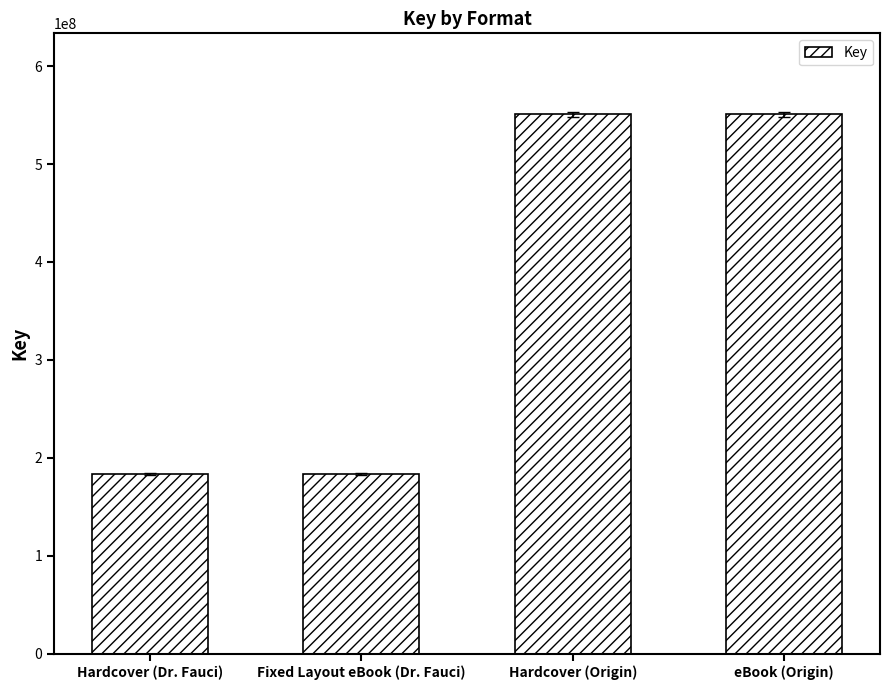

What is the maximum value shown in the chart?

550872137